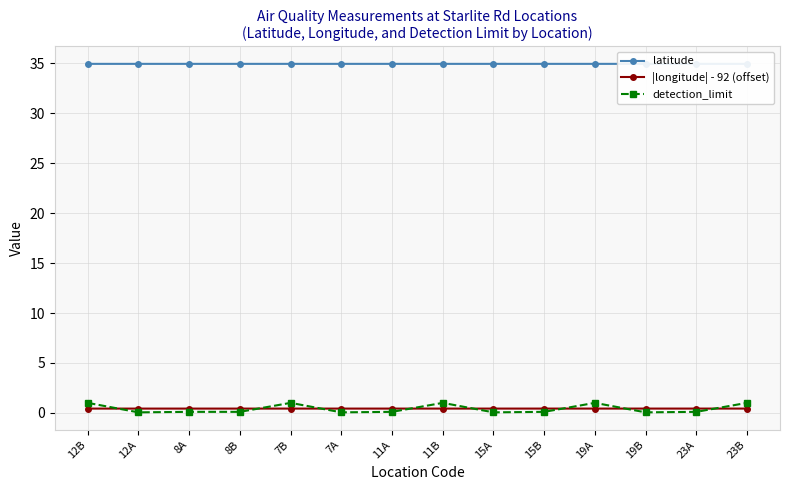

Reading left to right, transcribe all the data shown in this chart.

latitude: 12B=35.0	12A=35.0	8A=35.0	8B=35.0	7B=35.0	7A=35.0	11A=35.0	11B=35.0	15A=35.0	15B=35.0	19A=35.0	19B=35.0	23A=35.0	23B=35.0
|longitude| - 92 (offset): 12B=0.4	12A=0.4	8A=0.4	8B=0.4	7B=0.4	7A=0.4	11A=0.4	11B=0.4	15A=0.4	15B=0.4	19A=0.4	19B=0.4	23A=0.4	23B=0.4
detection_limit: 12B=1.0	12A=0.1	8A=0.1	8B=0.1	7B=1.0	7A=0.1	11A=0.1	11B=1.0	15A=0.1	15B=0.1	19A=1.0	19B=0.1	23A=0.1	23B=1.0